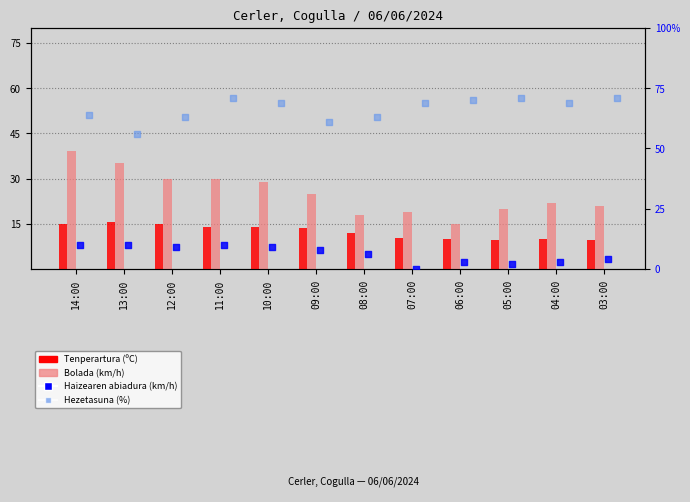

Which series has the largest total across all categories?

Hezetasuna (%)